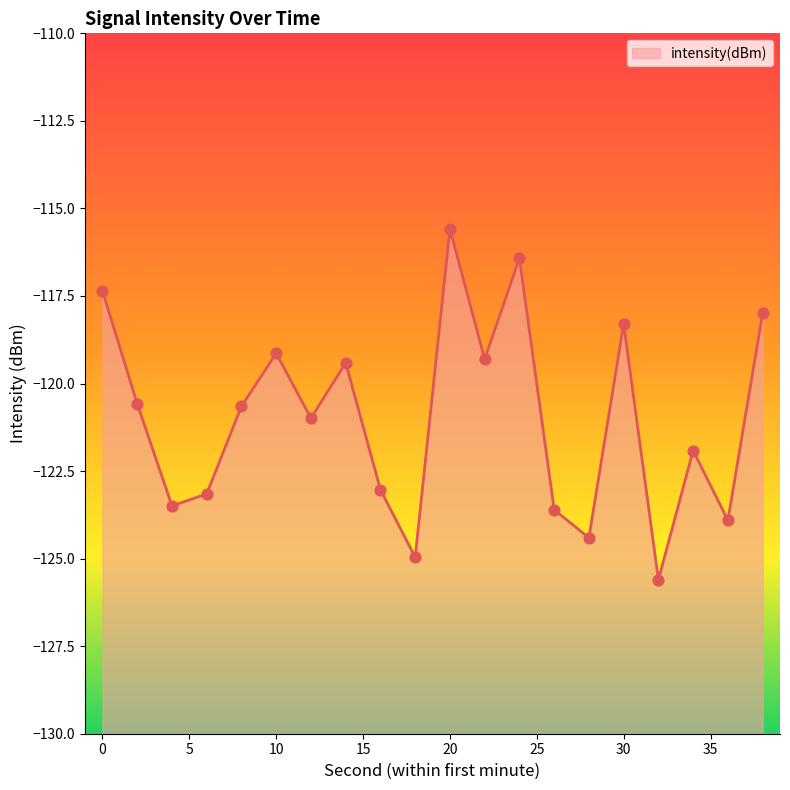

Between 26 and 32, which is larger?

26